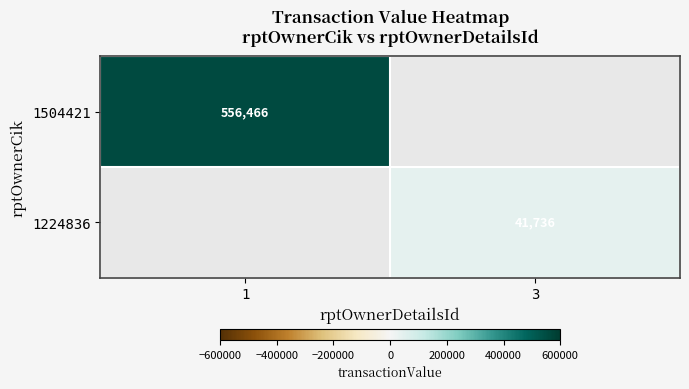

Is it true that 1504421 equals 556466 at 1?

True